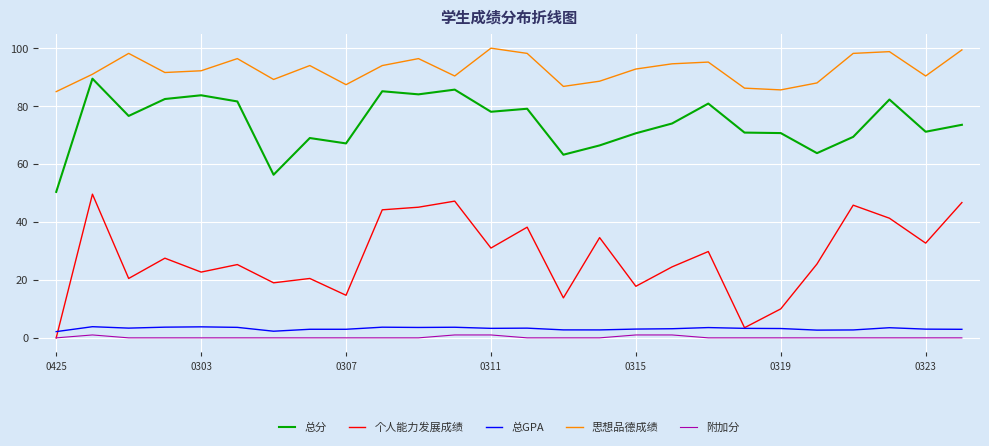

True or false: 总分 and 个人能力发展成绩 intersect in this chart.

False